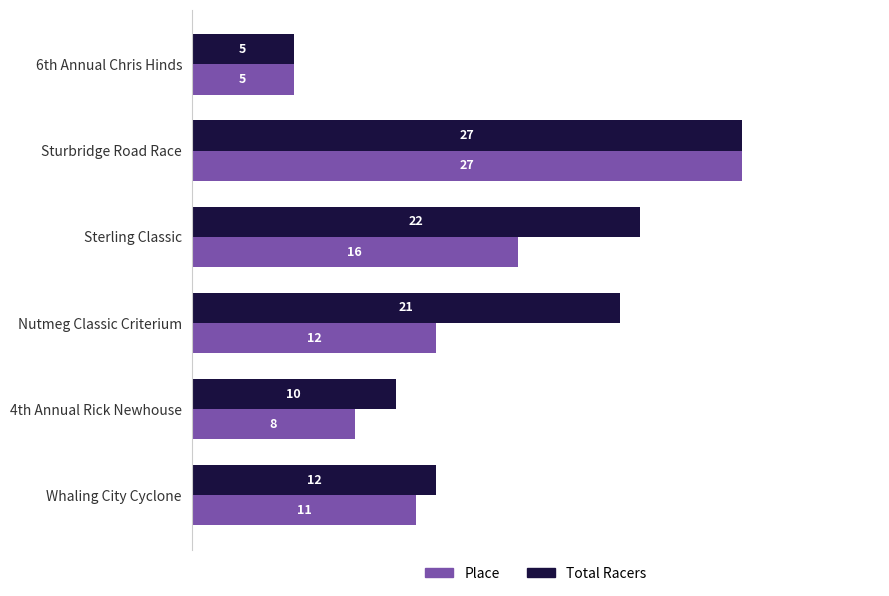

Where is Place nearest to the value 16?

Sterling Classic